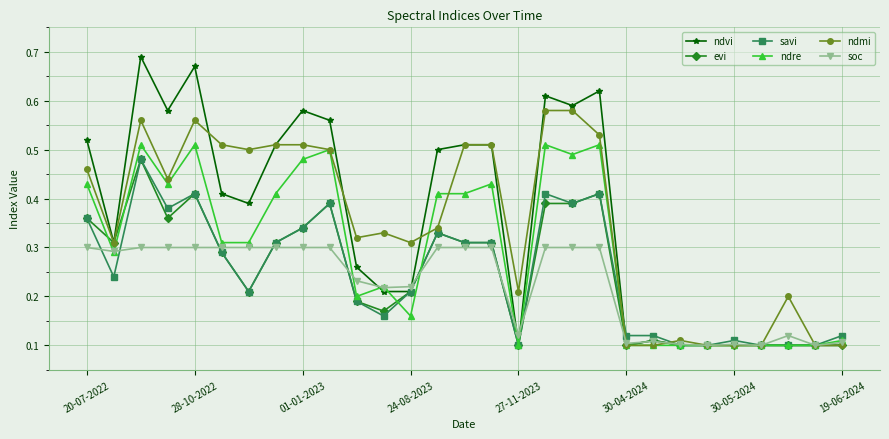

How many ndre values are between 0 and 1?

29